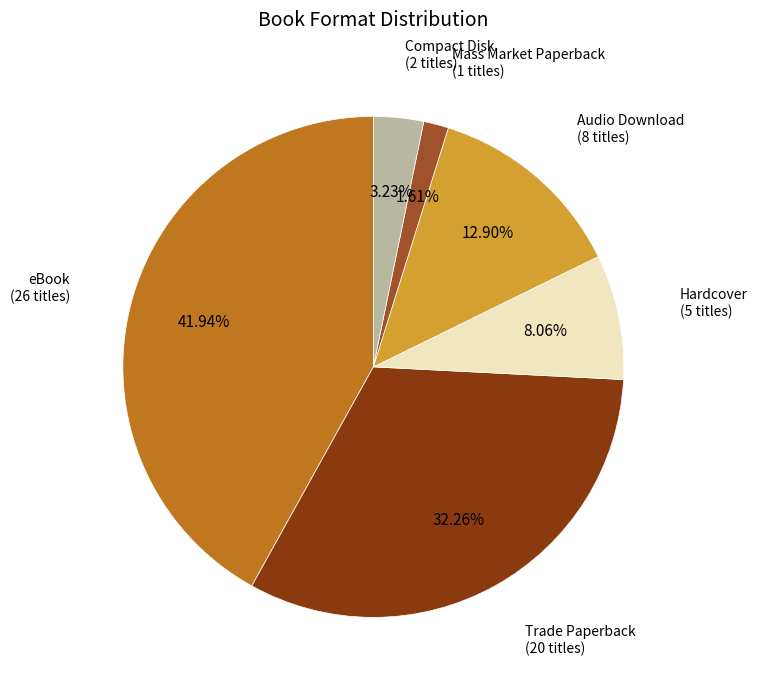

Is there any slice that represents more than half of the pie?

No